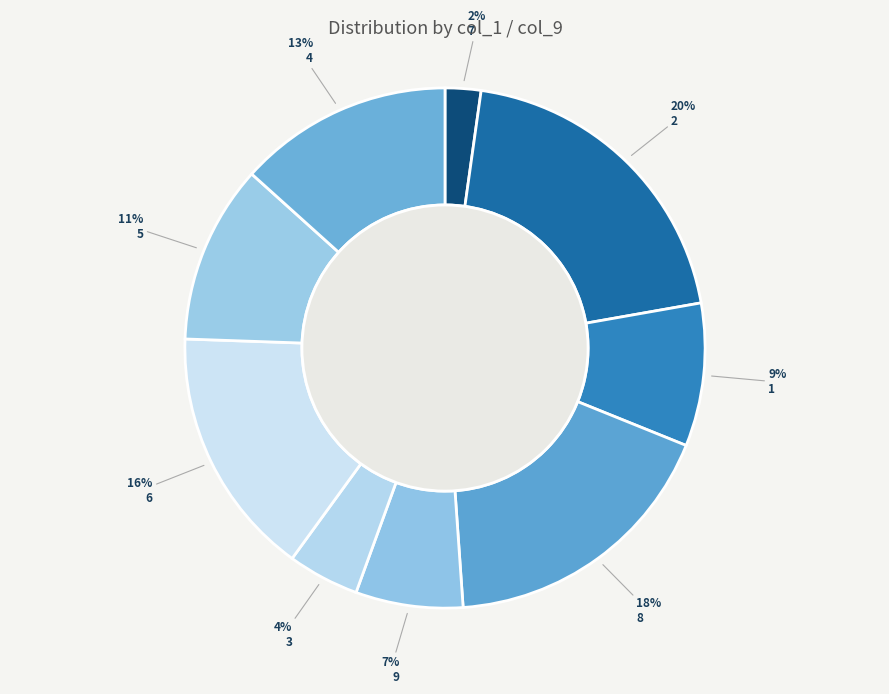

To the nearest percent, what portion does 7 represent?

2%